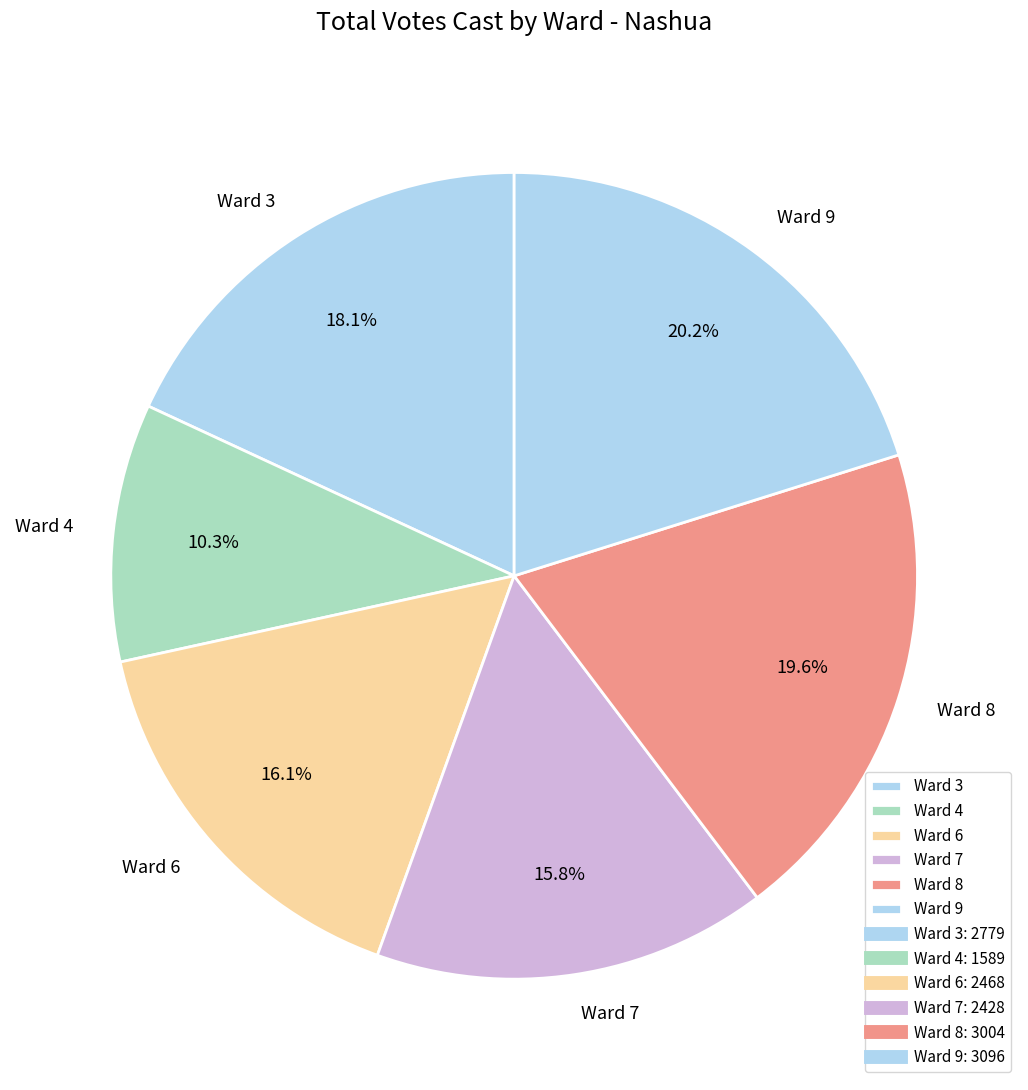

Is it true that Ward 4 is 1% of the pie?

False